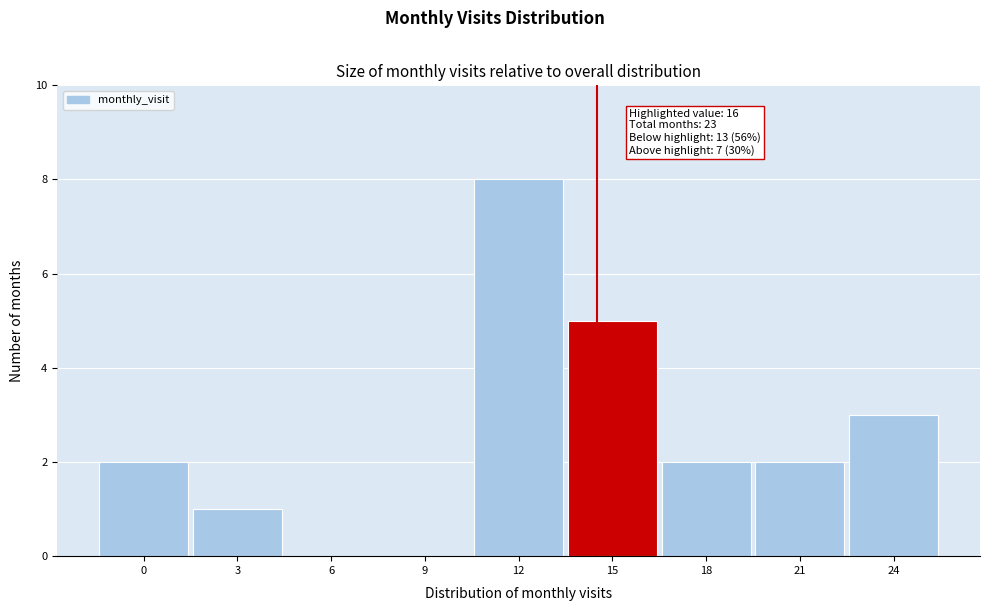

Reading right to left, extract all data points from this chart.

24=3	21=2	18=2	15=5	12=8	9=0	6=0	3=1	0=2